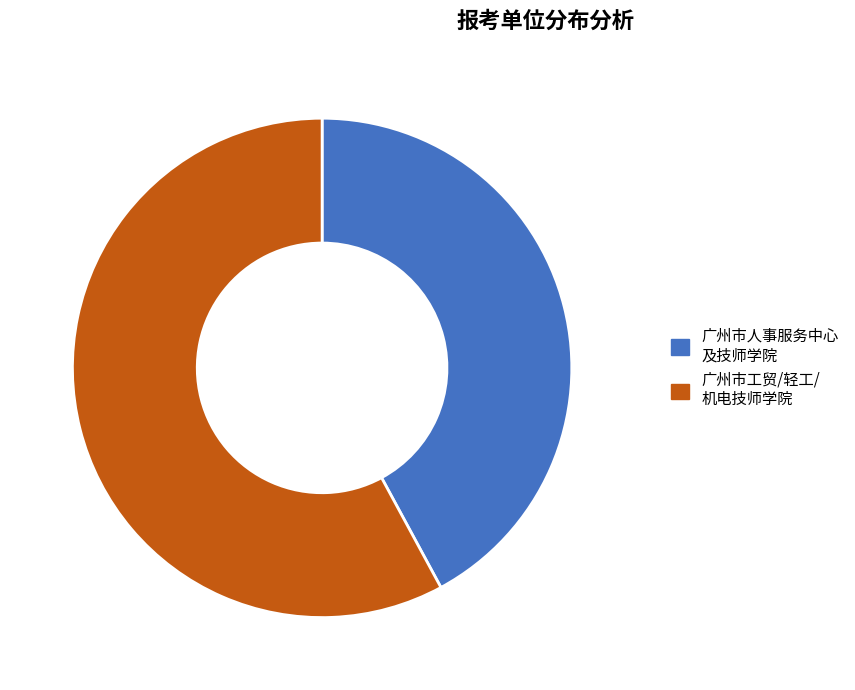

What is the smallest slice in the pie chart?

广州市人事服务中心 及技师学院